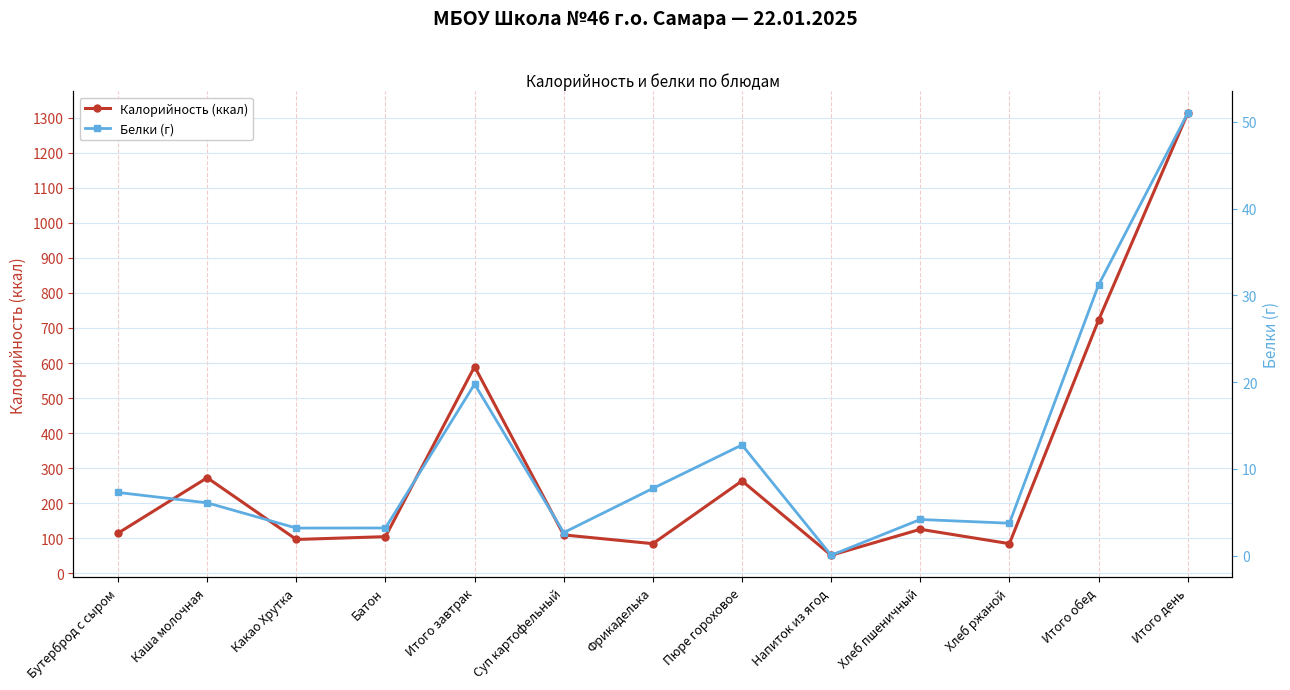

List the series in order of their peak value, lowest first.

Белки (г), Калорийность (ккал)